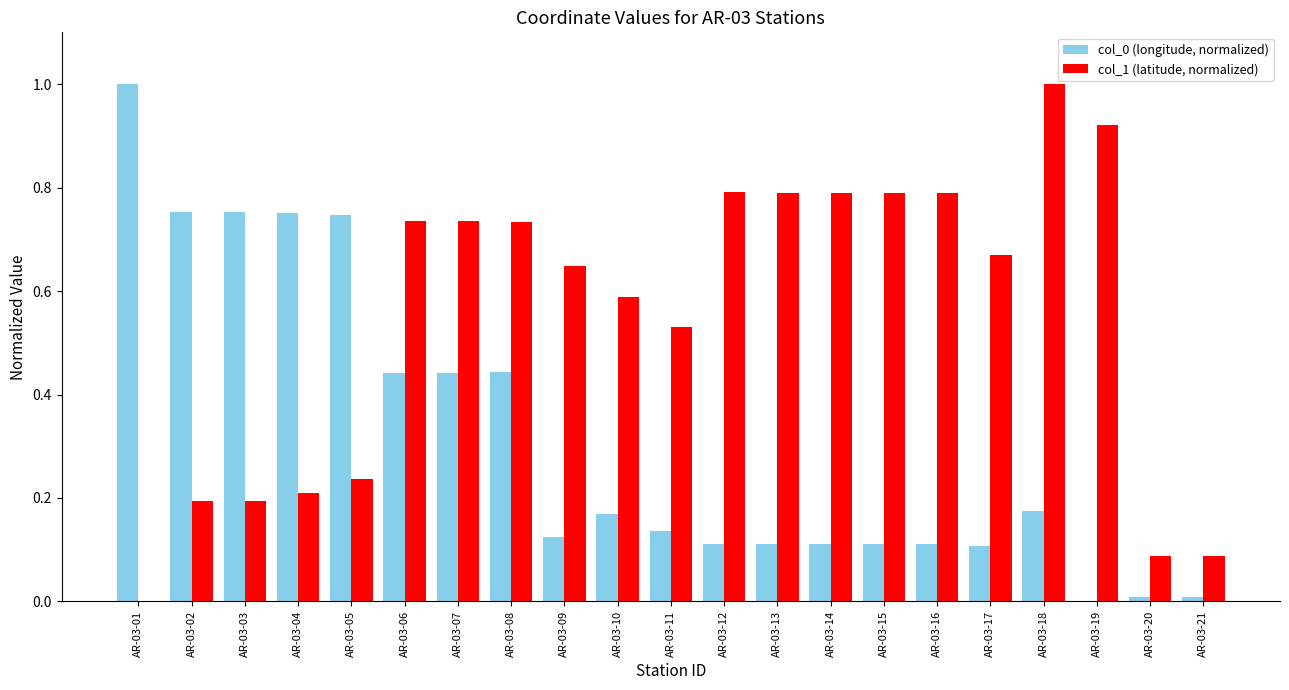

How many categories are shown in the chart?

21